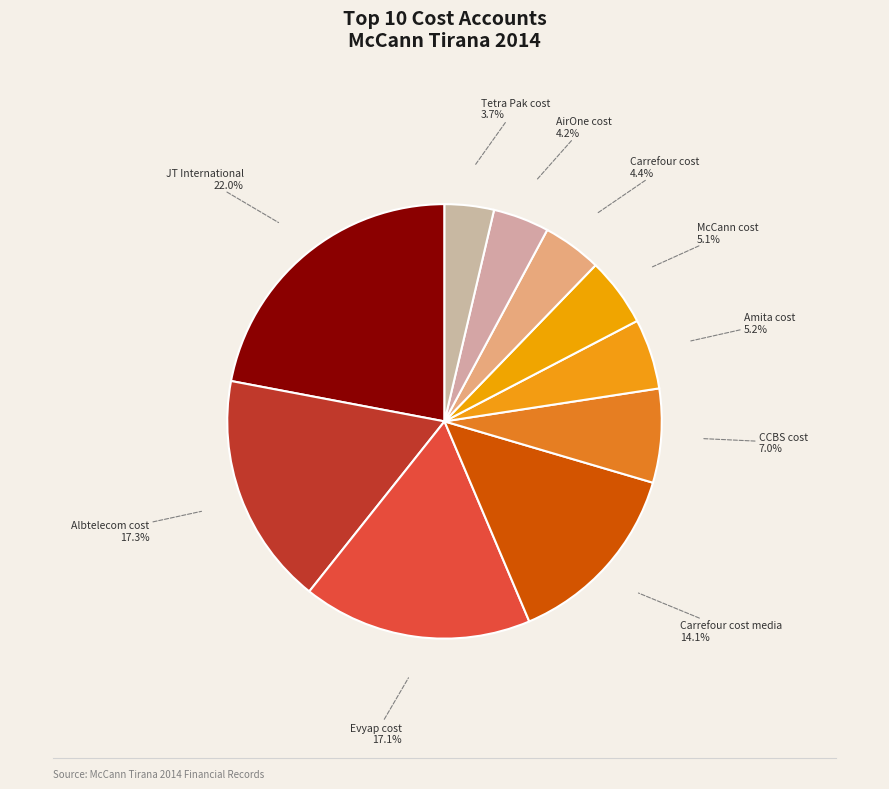

Which slice is the smallest?

Tetra Pak cost